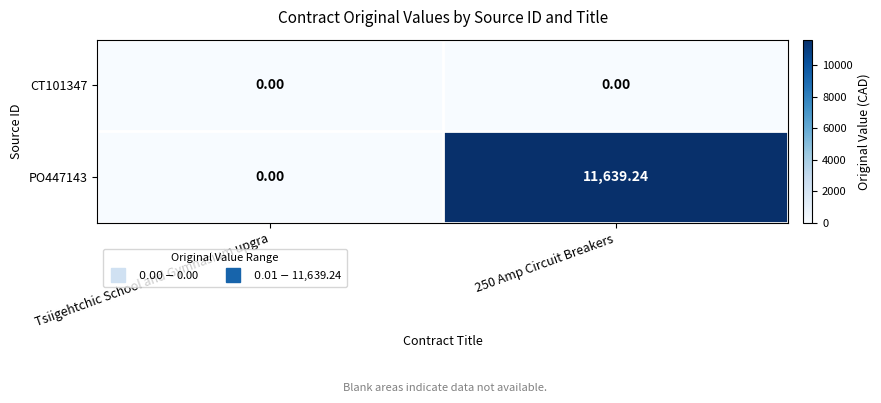

At which label is PO447143 closest to 5819?

Tsiigehtchic School and Gymnasium upgra